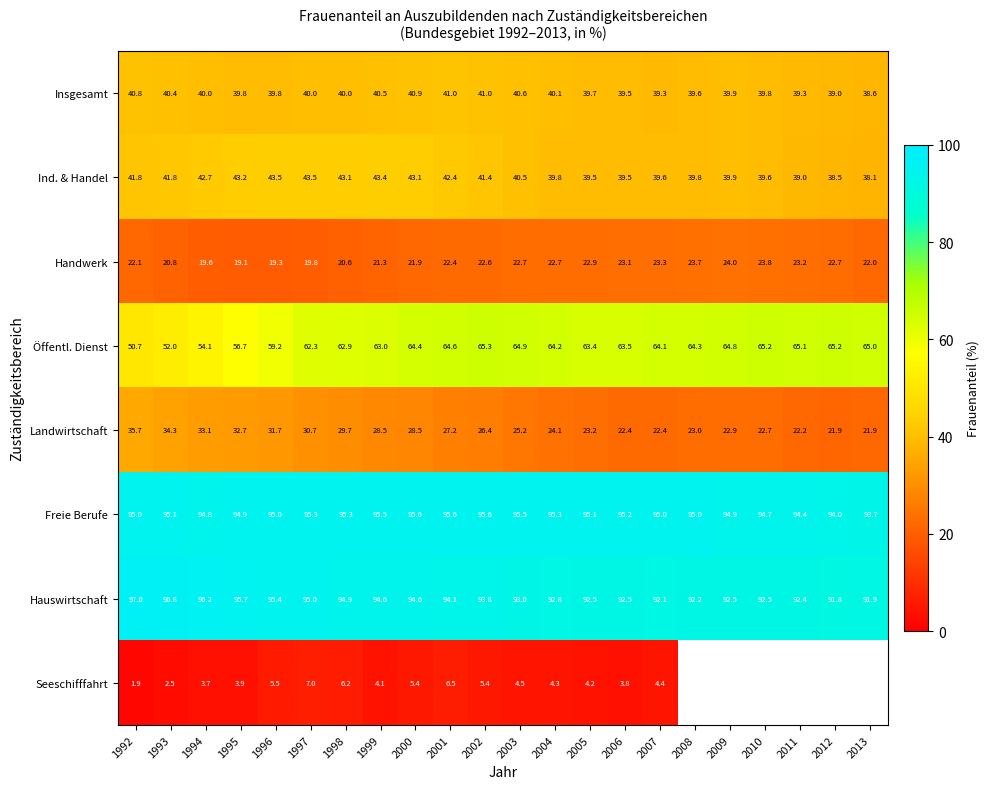

Rank the series at 1998 from highest to lowest value.

Freie Berufe, Hauswirtschaft, Öffentl. Dienst, Ind. & Handel, Insgesamt, Landwirtschaft, Handwerk, Seeschifffahrt